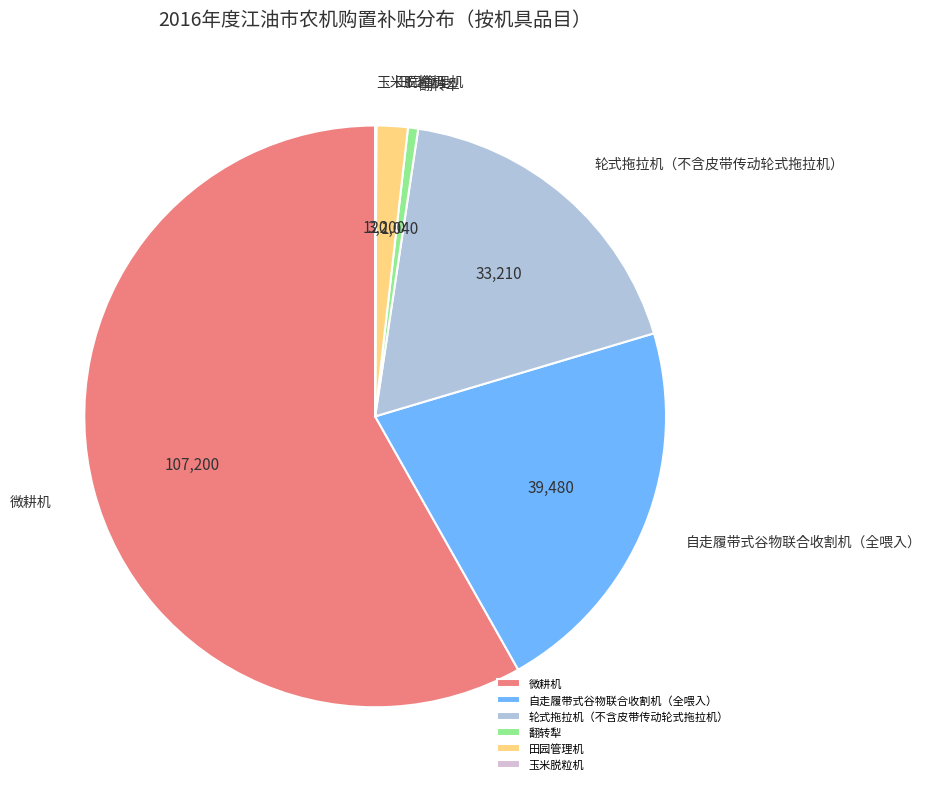

What is the ratio of the value at 轮式拖拉机（不含皮带传动轮式拖拉机） to the value at 田园管理机?

10.4